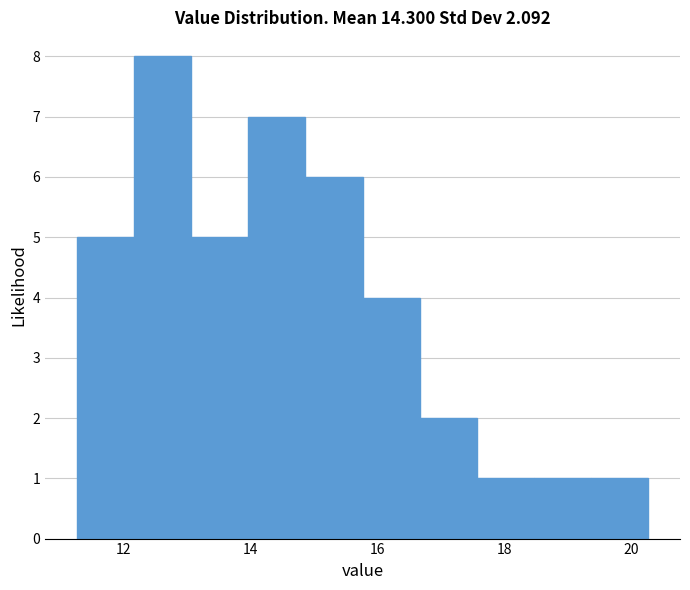

How tall is the bar that spans 17.6 to 18.4 on the x-axis? Neither the bar edges nor the heights are printed on the chart, so give them approximately, as read against the axes.

1